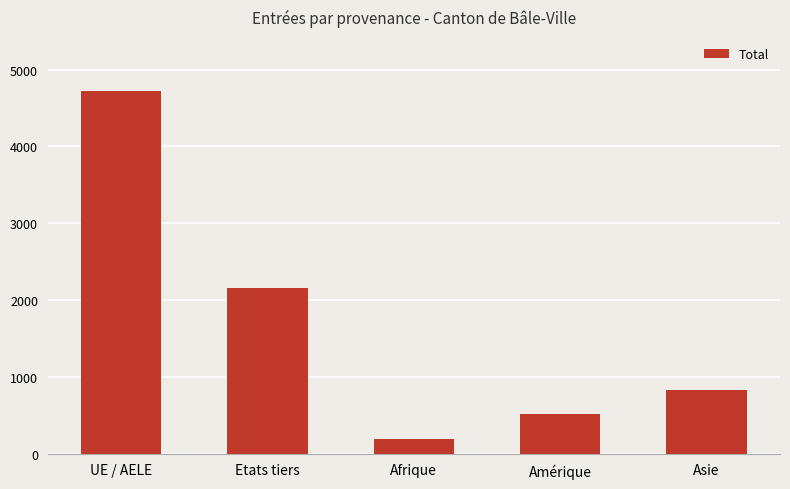

List the labels in order of value, smallest first.

Afrique, Amérique, Asie, Etats tiers, UE / AELE